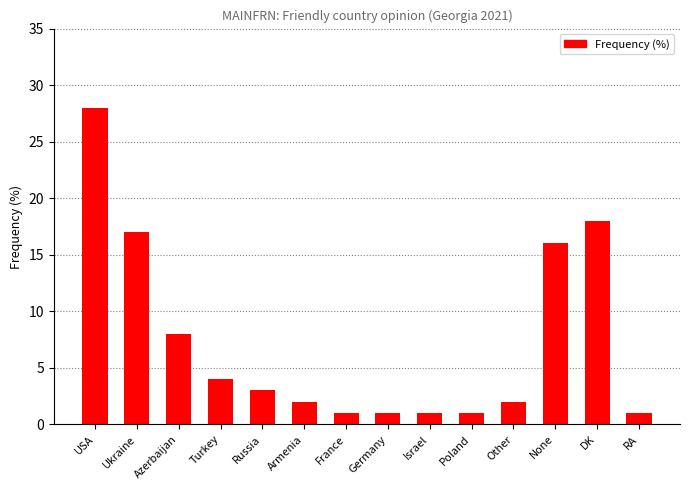

Is it true that the value at USA is 28?

True